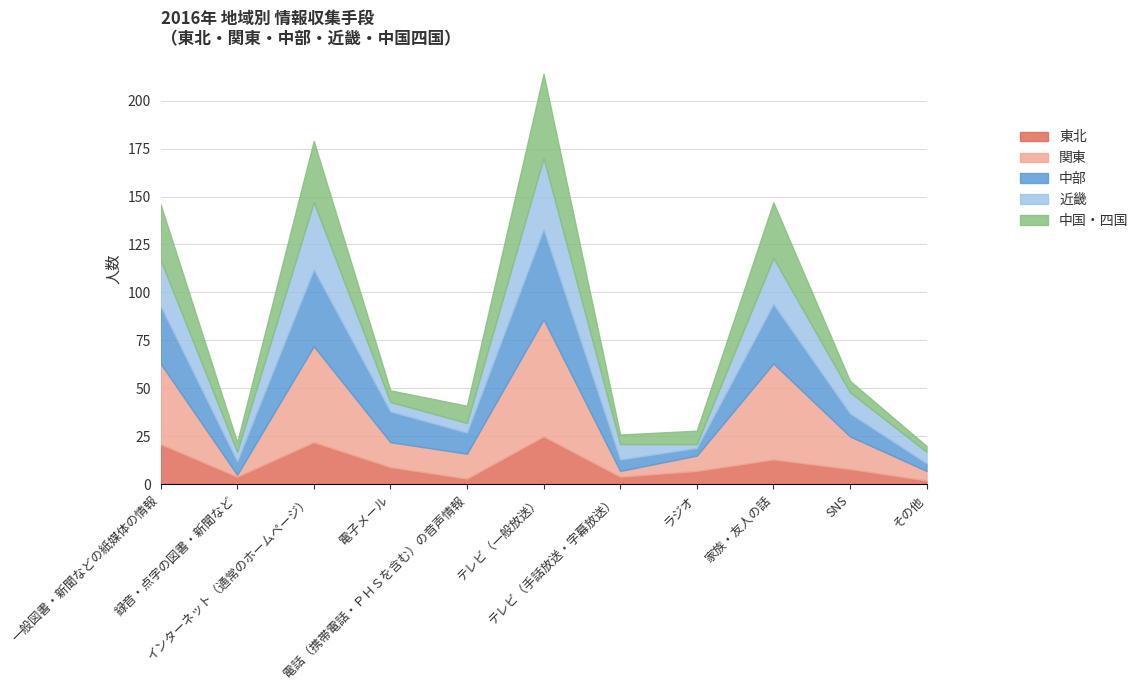

In 中国・四国, how many points are lower than both neighbors (excluding endpoints)?

3